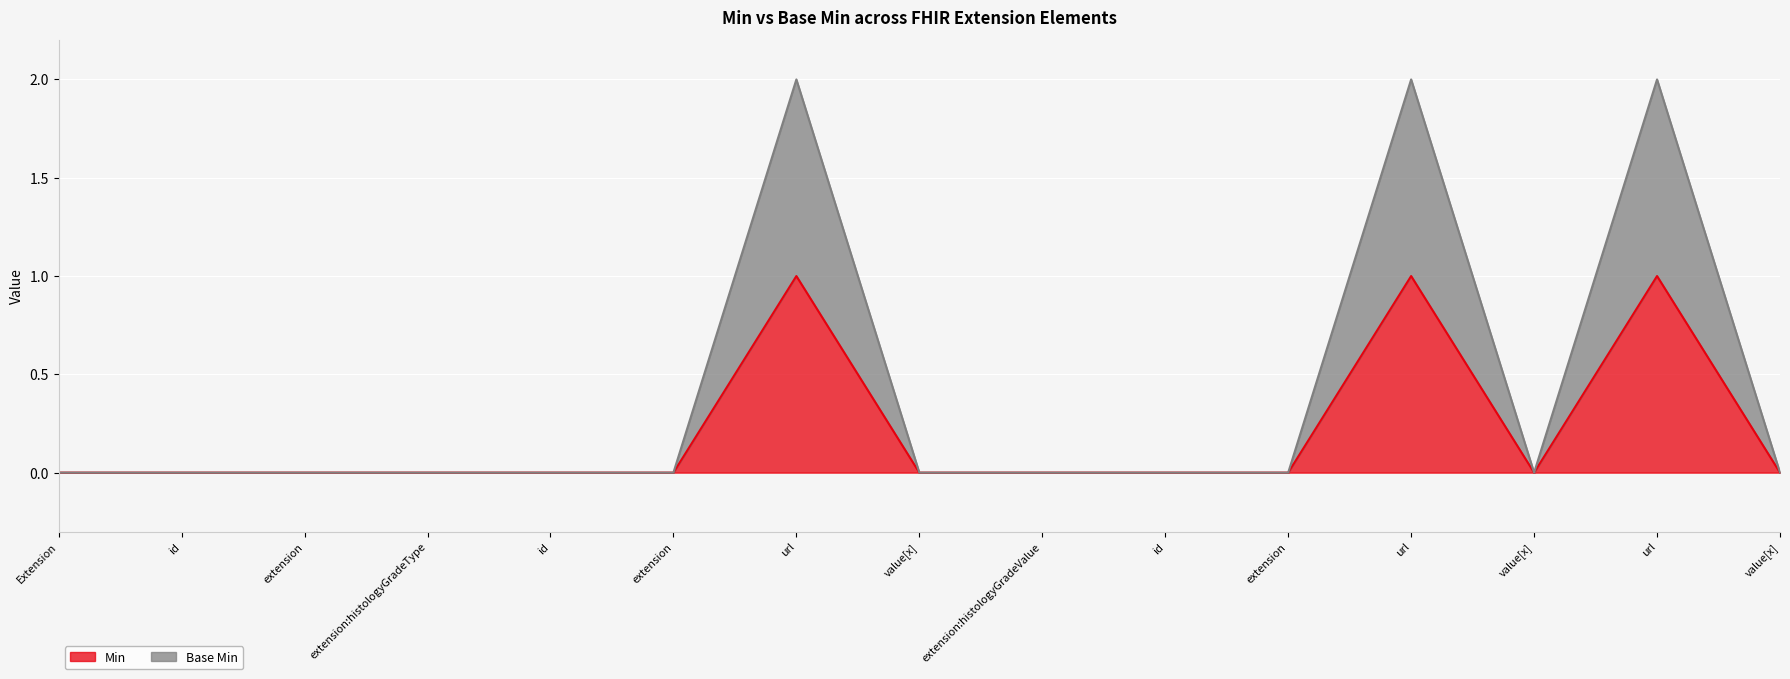

What position from the left is Extension.url?

14